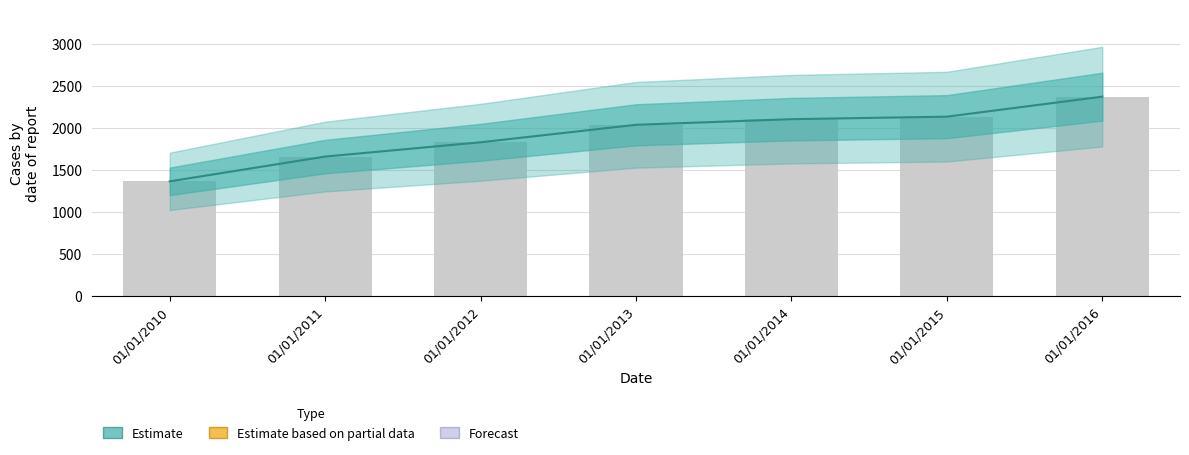

Count the number of data series in this chart.

1